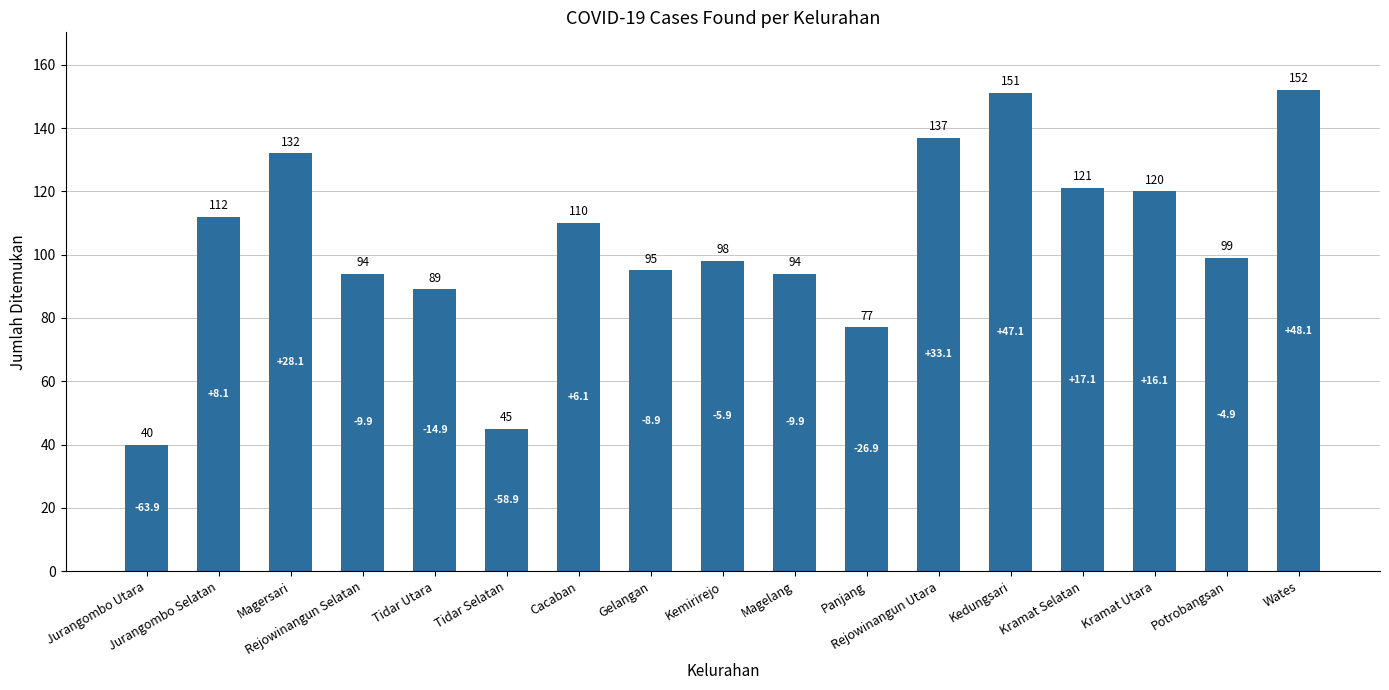

Approximately how many times larger is the value at Magelang compared to Rejowinangun Utara?

0.7